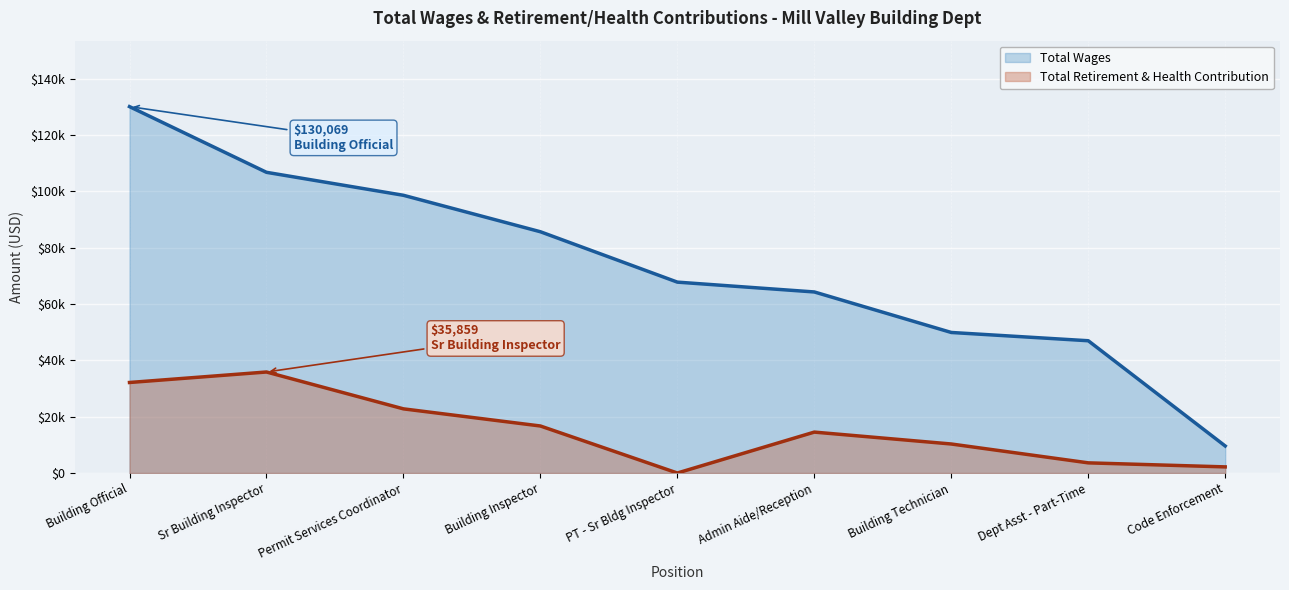

Which category has the lowest value in the Total Retirement & Health Contribution series?

PT - Sr Bldg Inspector